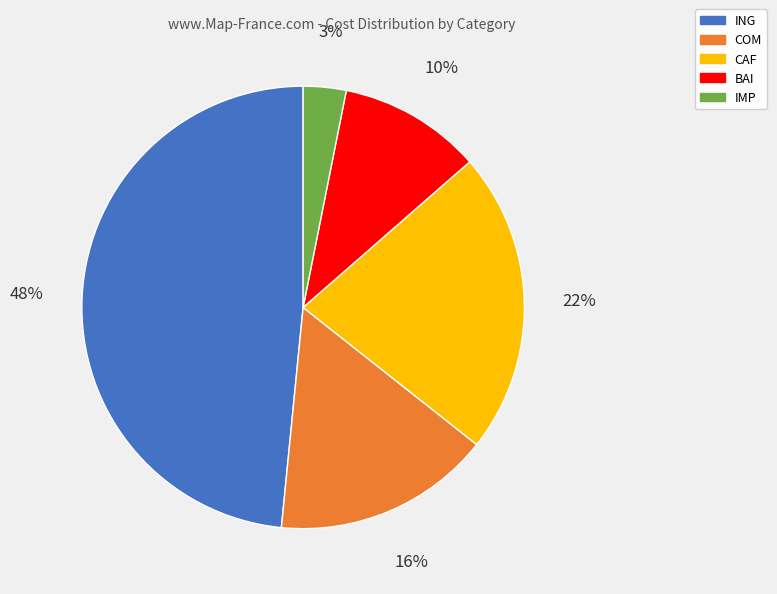

Which category has the biggest portion of the pie?

ING